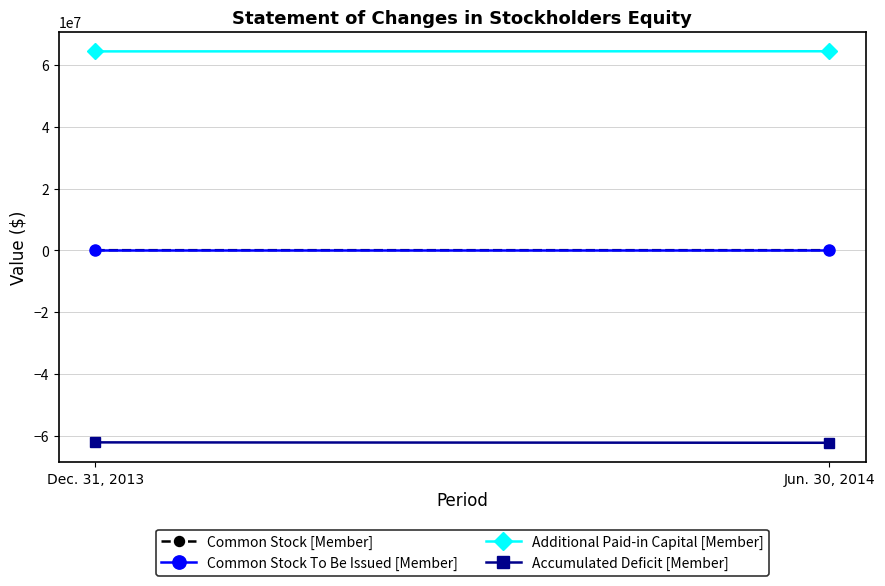

Which series has the widest spread of values?

Accumulated Deficit [Member]